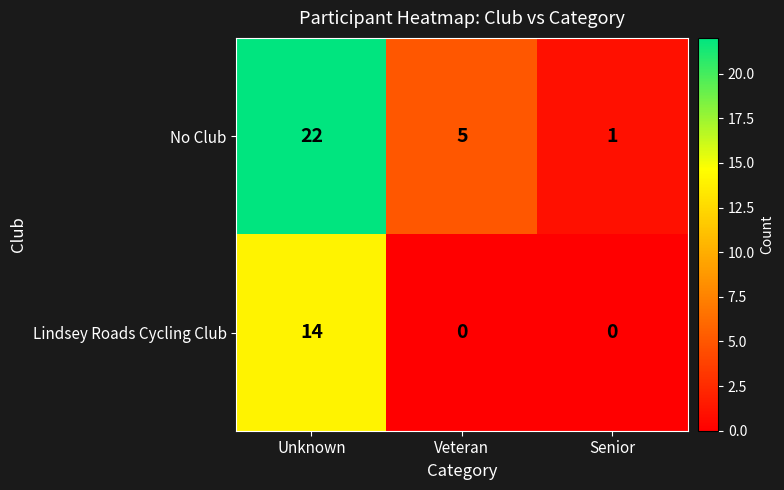

Count the number of data series in this chart.

2